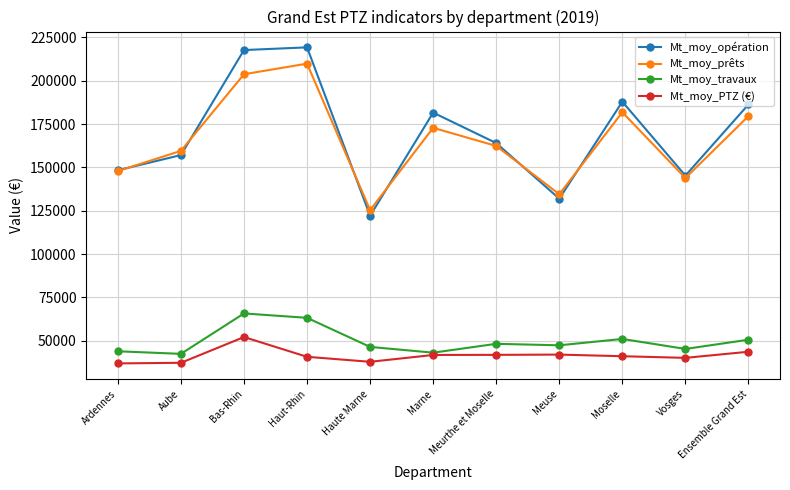

What is the approximate value of Mt_moy_prêts at Vosges, to the nearest 100?

143900